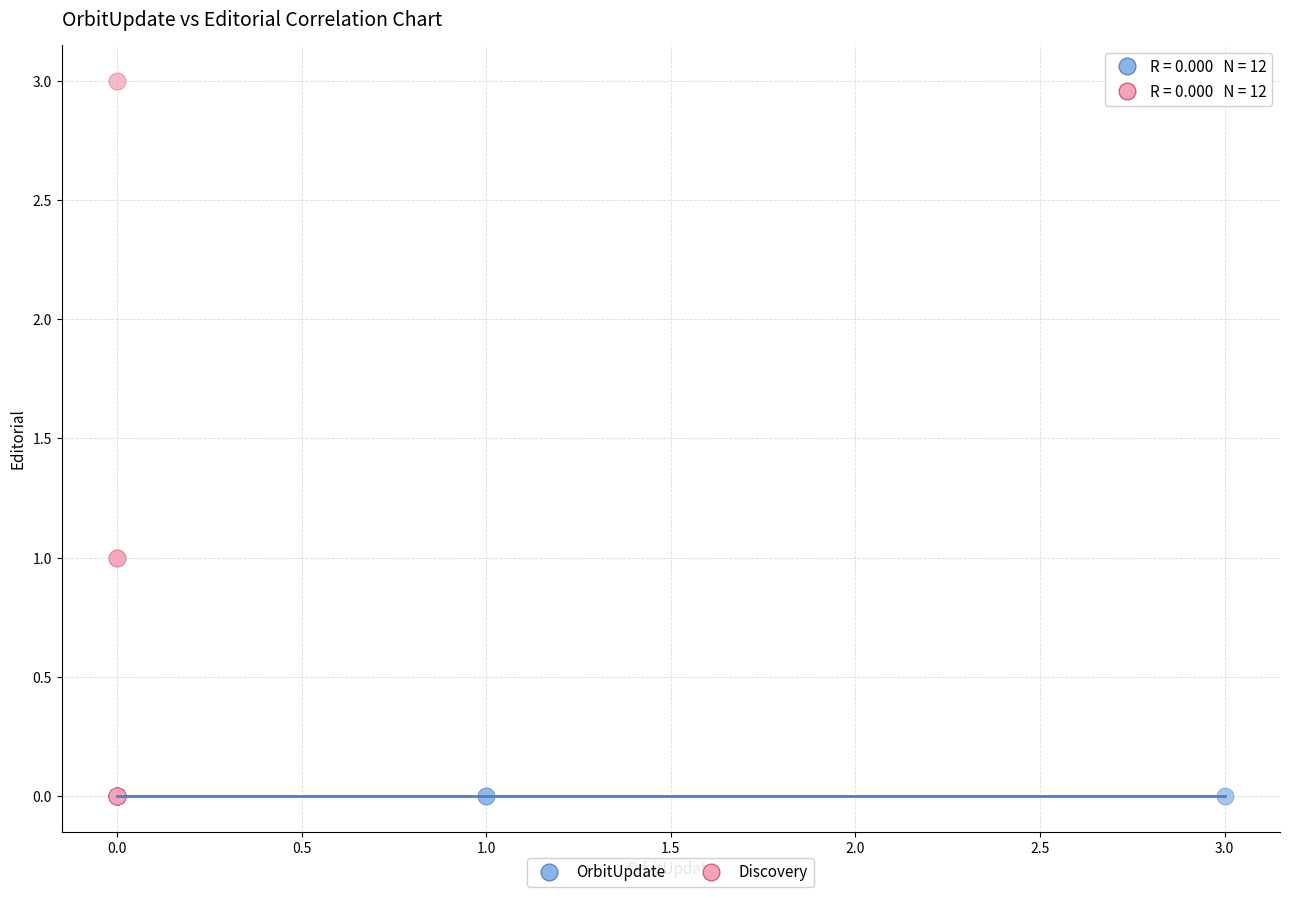

Which series reaches the maximum Y coordinate?

Discovery